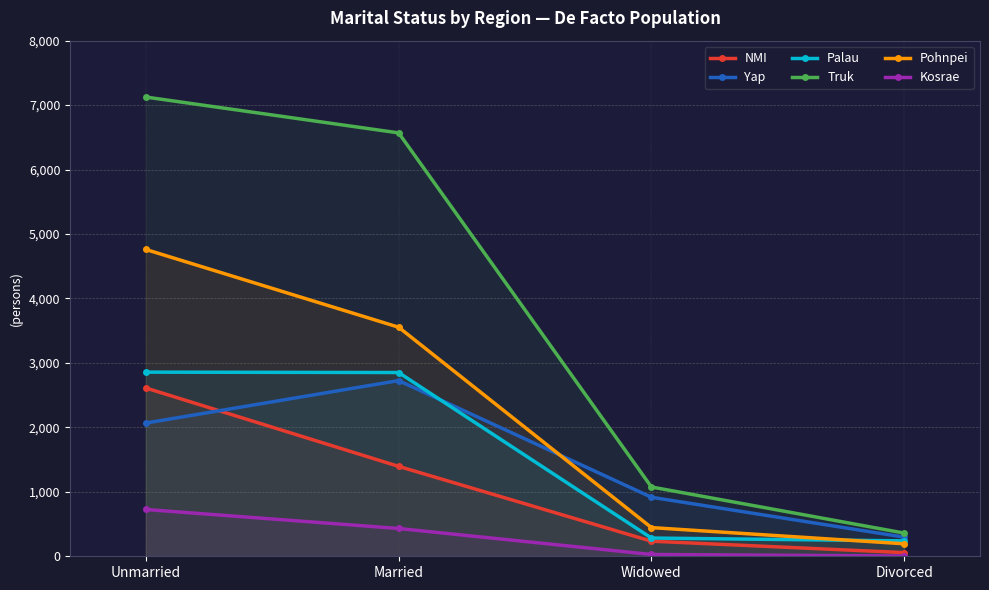

Reading right to left, extract all data points from this chart.

NMI: Divorced=57	Widowed=234	Married=1395	Unmarried=2611
Yap: Divorced=297	Widowed=916	Married=2726	Unmarried=2067
Palau: Divorced=239	Widowed=283	Married=2851	Unmarried=2857
Truk: Divorced=360	Widowed=1075	Married=6569	Unmarried=7125
Pohnpei: Divorced=194	Widowed=445	Married=3554	Unmarried=4760
Kosrae: Divorced=4	Widowed=28	Married=431	Unmarried=726